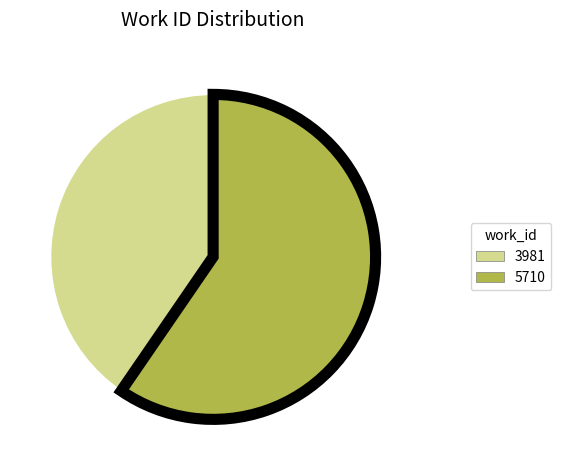

Which slice is the smallest?

3981